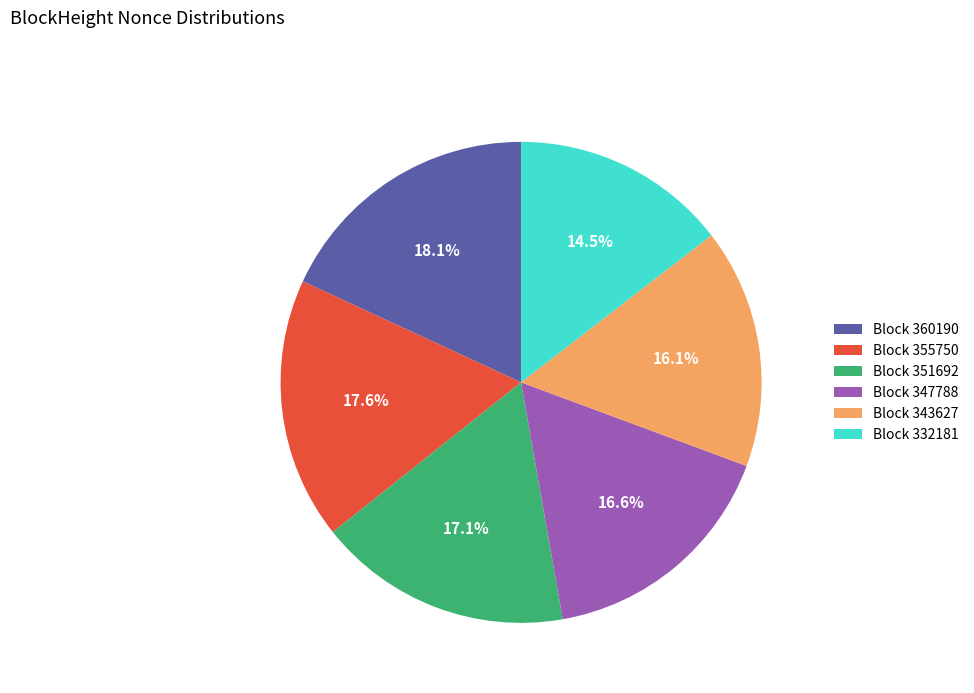

Is there any slice that represents more than half of the pie?

No